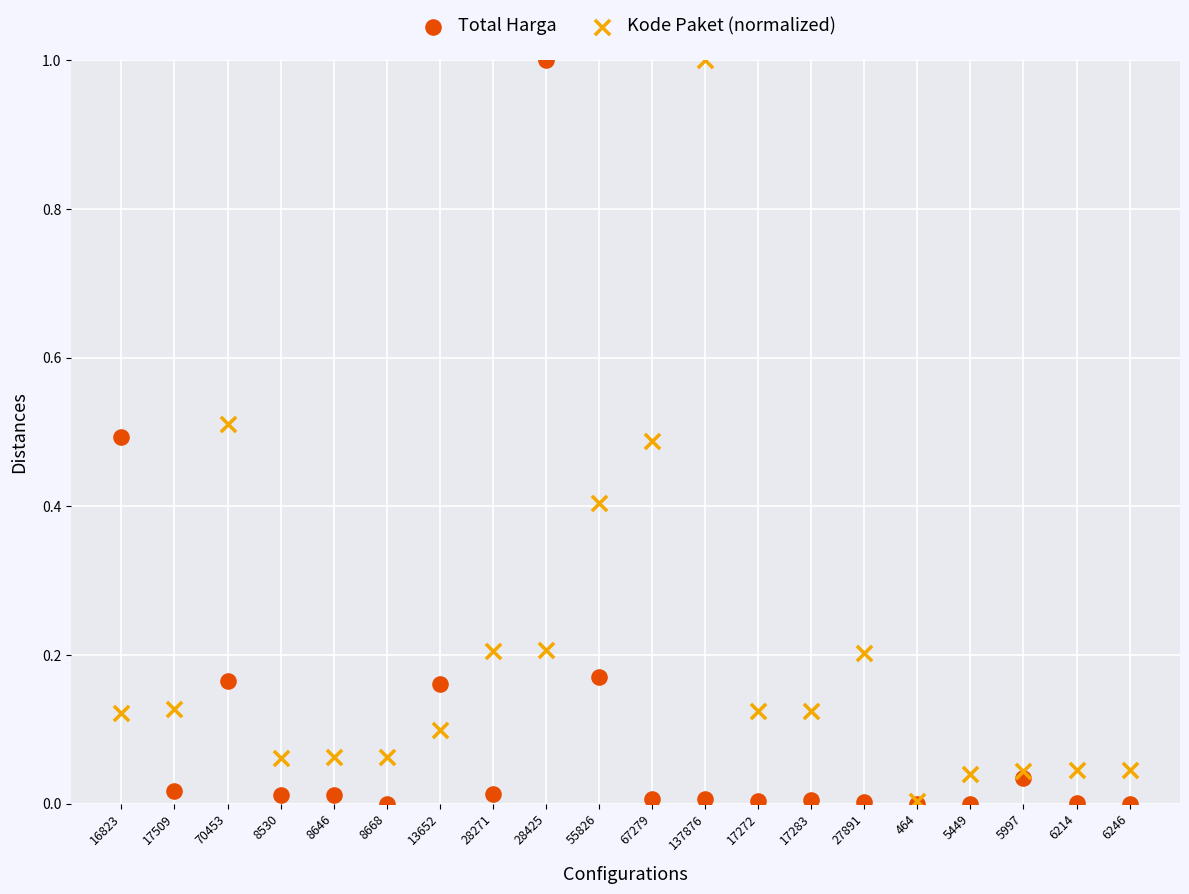

What are all the series names shown in the legend?

Total Harga, Kode Paket (normalized)